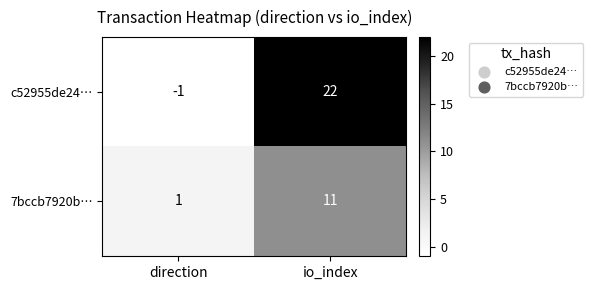

What is the sum of the c52955de24… values at direction and io_index?

21